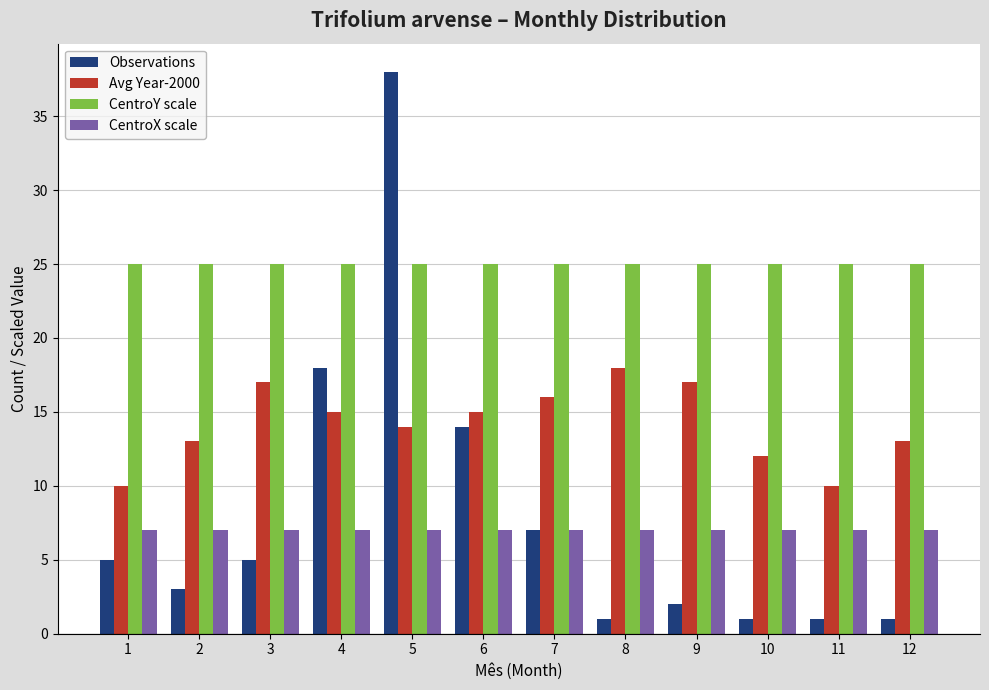

What is the value of the CentroY scale bar at the 5th from the left?

25